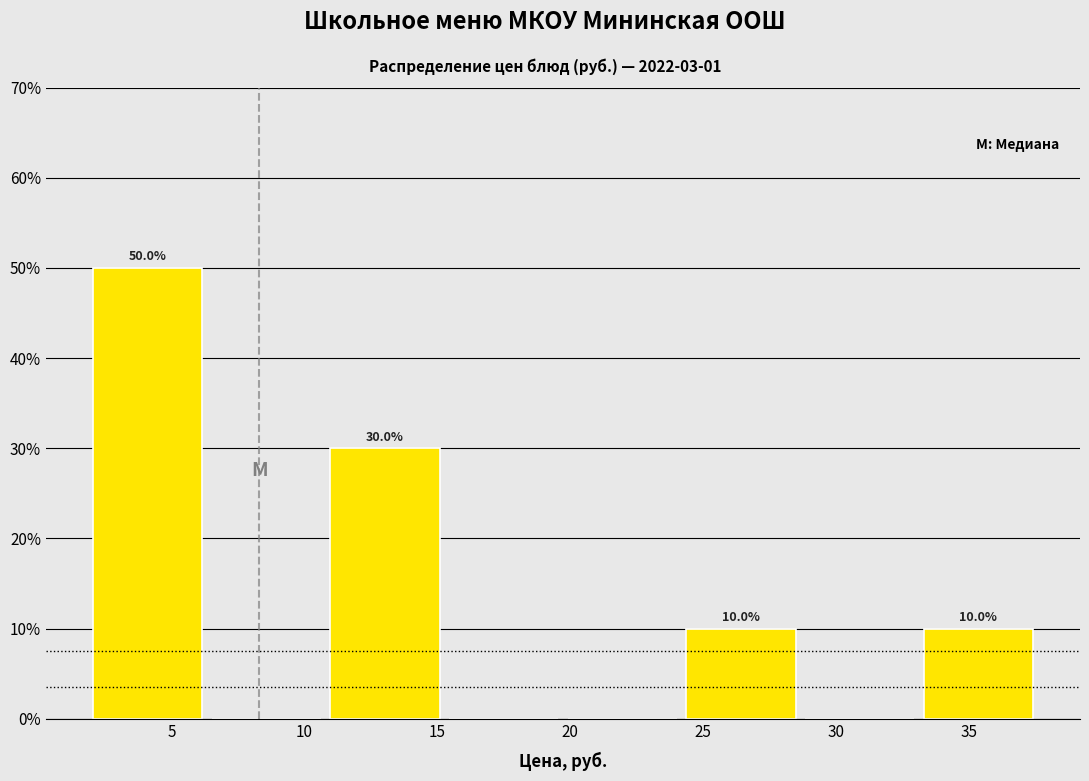

Which range on the x-axis has the tallest bar?

2.0 to 6.5